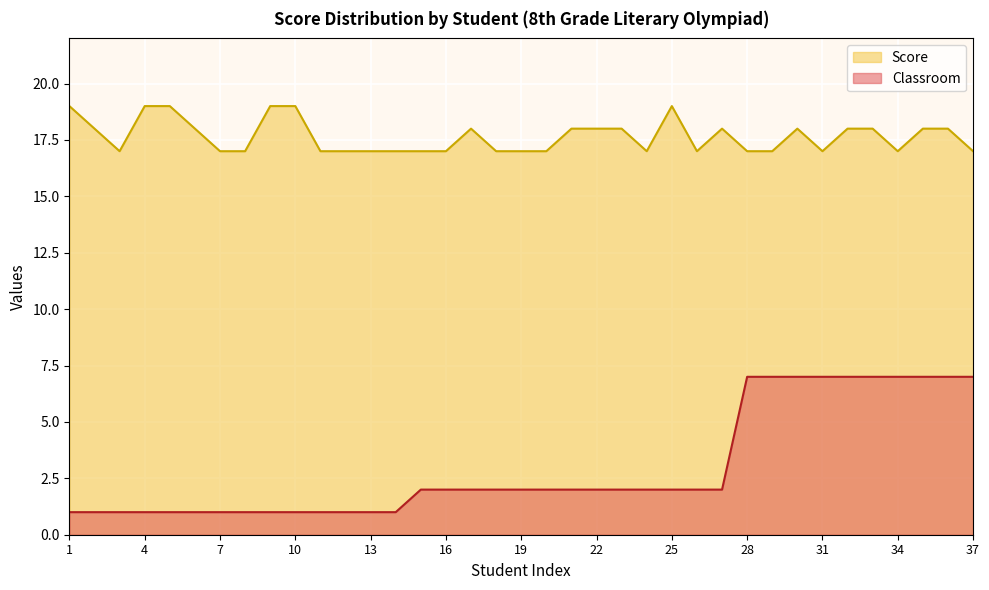

True or false: Classroom and Score intersect in this chart.

False